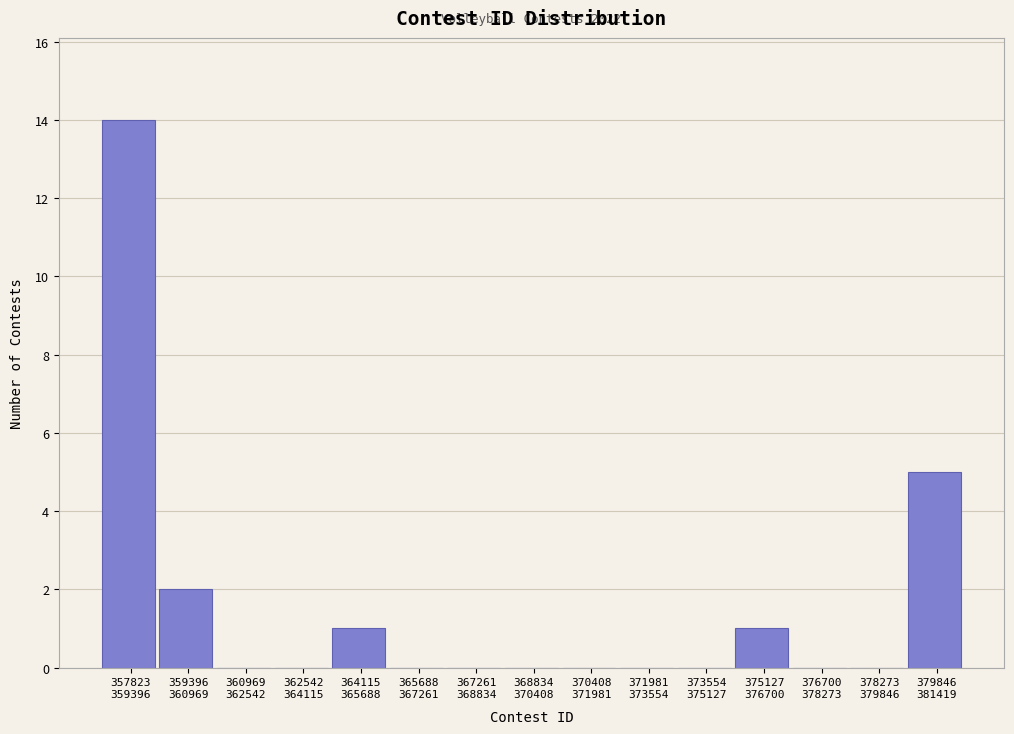

What is the sum of all values?

23